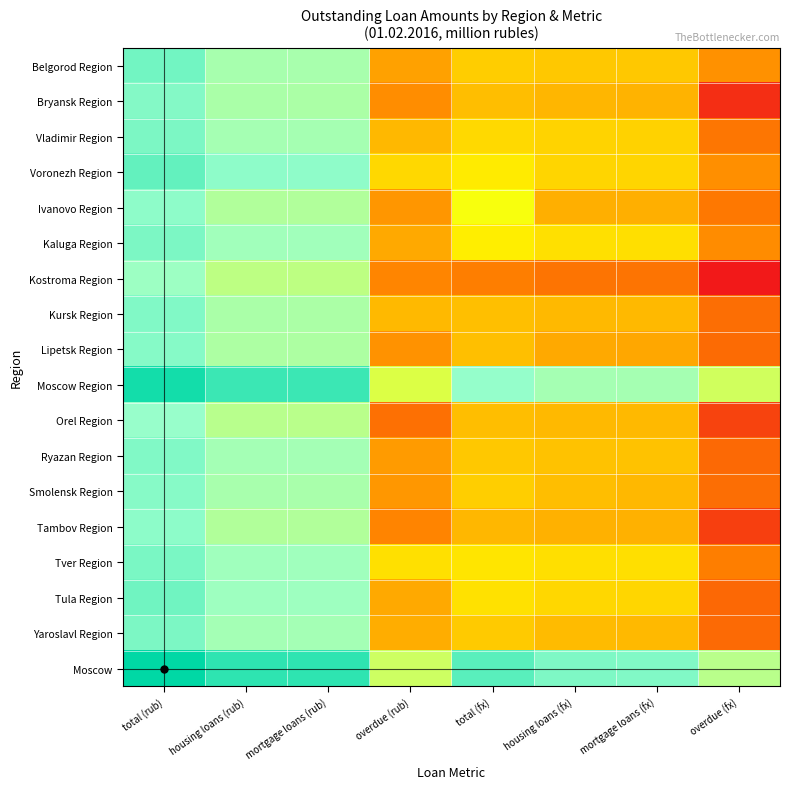

Reading left to right, transcribe all the data shown in this chart.

Belgorod Region: total (rub)=11.4	housing loans (rub)=10.1	mortgage loans (rub)=10.1	overdue (rub)=4.9	total (fx)=6.0	housing loans (fx)=5.9	mortgage loans (fx)=5.9	overdue (fx)=4.5
Bryansk Region: total (rub)=11.0	housing loans (rub)=10.0	mortgage loans (rub)=10.0	overdue (rub)=4.4	total (fx)=5.6	housing loans (fx)=5.4	mortgage loans (fx)=5.3	overdue (fx)=1.4
Vladimir Region: total (rub)=11.2	housing loans (rub)=10.2	mortgage loans (rub)=10.2	overdue (rub)=5.5	total (fx)=6.3	housing loans (fx)=6.2	mortgage loans (fx)=6.2	overdue (fx)=3.7
Voronezh Region: total (rub)=11.7	housing loans (rub)=10.8	mortgage loans (rub)=10.8	overdue (rub)=6.3	total (fx)=6.8	housing loans (fx)=6.2	mortgage loans (fx)=6.2	overdue (fx)=4.4
Ivanovo Region: total (rub)=10.8	housing loans (rub)=9.8	mortgage loans (rub)=9.8	overdue (rub)=4.6	total (fx)=7.5	housing loans (fx)=5.2	mortgage loans (fx)=5.2	overdue (fx)=3.8
Kaluga Region: total (rub)=11.2	housing loans (rub)=10.3	mortgage loans (rub)=10.3	overdue (rub)=5.1	total (fx)=6.9	housing loans (fx)=6.5	mortgage loans (fx)=6.5	overdue (fx)=4.3
Kostroma Region: total (rub)=10.5	housing loans (rub)=9.4	mortgage loans (rub)=9.4	overdue (rub)=4.2	total (fx)=4.0	housing loans (fx)=3.6	mortgage loans (fx)=3.6	overdue (fx)=0.7
Kursk Region: total (rub)=11.1	housing loans (rub)=10.0	mortgage loans (rub)=10.0	overdue (rub)=5.5	total (fx)=5.7	housing loans (fx)=5.5	mortgage loans (fx)=5.5	overdue (fx)=3.5
Lipetsk Region: total (rub)=11.0	housing loans (rub)=9.9	mortgage loans (rub)=9.9	overdue (rub)=4.5	total (fx)=5.7	housing loans (fx)=5.1	mortgage loans (fx)=5.0	overdue (fx)=3.4
Moscow Region: total (rub)=13.5	housing loans (rub)=12.6	mortgage loans (rub)=12.6	overdue (rub)=8.4	total (fx)=10.7	housing loans (fx)=10.2	mortgage loans (fx)=10.2	overdue (fx)=8.8
Orel Region: total (rub)=10.6	housing loans (rub)=9.6	mortgage loans (rub)=9.6	overdue (rub)=3.5	total (fx)=5.6	housing loans (fx)=5.5	mortgage loans (fx)=5.5	overdue (fx)=2.1
Ryazan Region: total (rub)=11.1	housing loans (rub)=10.2	mortgage loans (rub)=10.2	overdue (rub)=4.7	total (fx)=5.9	housing loans (fx)=5.7	mortgage loans (fx)=5.7	overdue (fx)=3.3
Smolensk Region: total (rub)=11.0	housing loans (rub)=10.1	mortgage loans (rub)=10.1	overdue (rub)=4.6	total (fx)=6.0	housing loans (fx)=5.6	mortgage loans (fx)=5.5	overdue (fx)=3.4
Tambov Region: total (rub)=10.8	housing loans (rub)=9.8	mortgage loans (rub)=9.8	overdue (rub)=4.1	total (fx)=5.4	housing loans (fx)=5.3	mortgage loans (fx)=5.3	overdue (fx)=1.9
Tver Region: total (rub)=11.2	housing loans (rub)=10.4	mortgage loans (rub)=10.4	overdue (rub)=6.5	total (fx)=6.6	housing loans (fx)=6.5	mortgage loans (fx)=6.5	overdue (fx)=4.0
Tula Region: total (rub)=11.5	housing loans (rub)=10.4	mortgage loans (rub)=10.4	overdue (rub)=5.1	total (fx)=6.5	housing loans (fx)=6.3	mortgage loans (fx)=6.2	overdue (fx)=3.3
Yaroslavl Region: total (rub)=11.2	housing loans (rub)=10.2	mortgage loans (rub)=10.2	overdue (rub)=5.2	total (fx)=5.9	housing loans (fx)=5.6	mortgage loans (fx)=5.5	overdue (fx)=3.3
Moscow: total (rub)=13.9	housing loans (rub)=12.9	mortgage loans (rub)=12.9	overdue (rub)=8.9	total (fx)=12.0	housing loans (fx)=11.2	mortgage loans (fx)=11.1	overdue (fx)=9.6